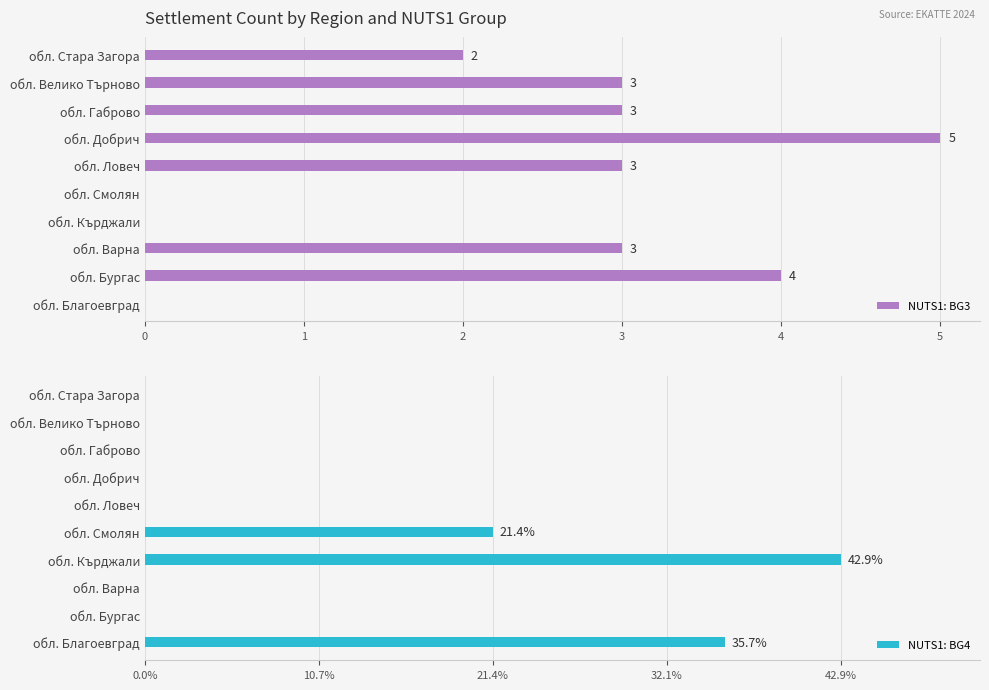

The value of NUTS1: BG3 at обл. Кърджали is 0. True or false?

True